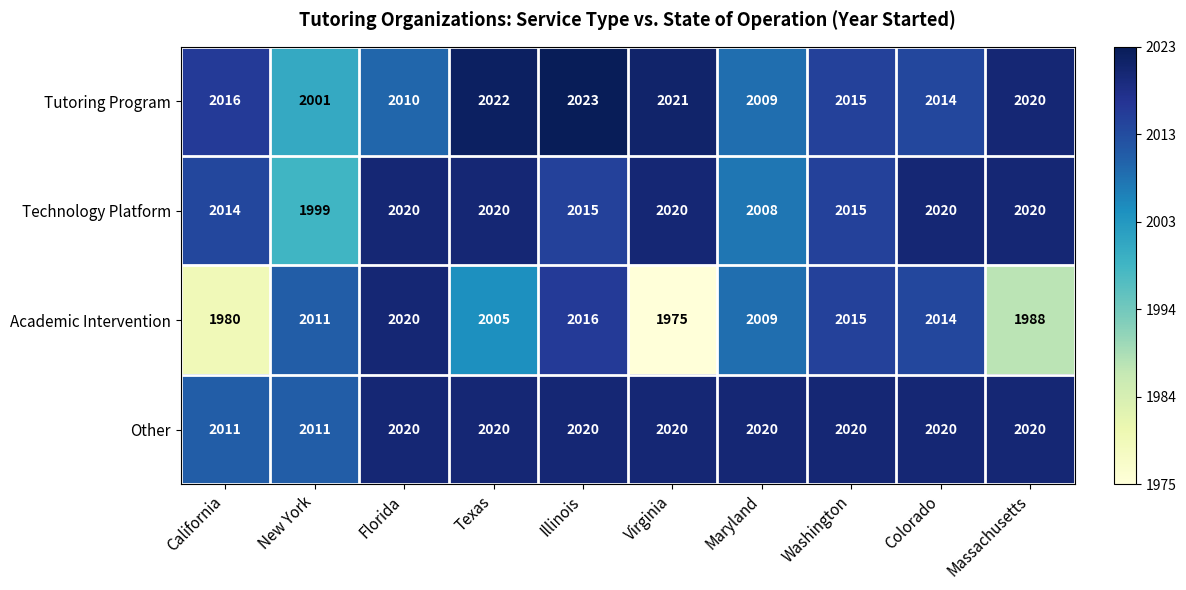

True or false: Other has a value of 2020 at Maryland.

True